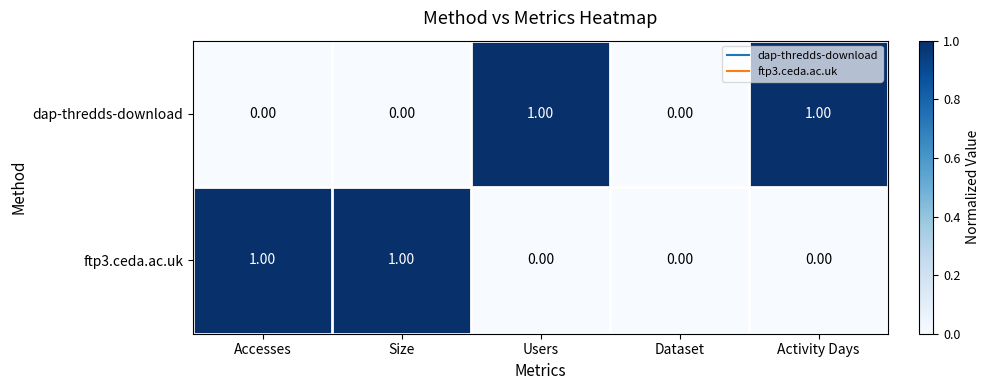

Which series changed the most between Accesses and Dataset?

ftp3.ceda.ac.uk